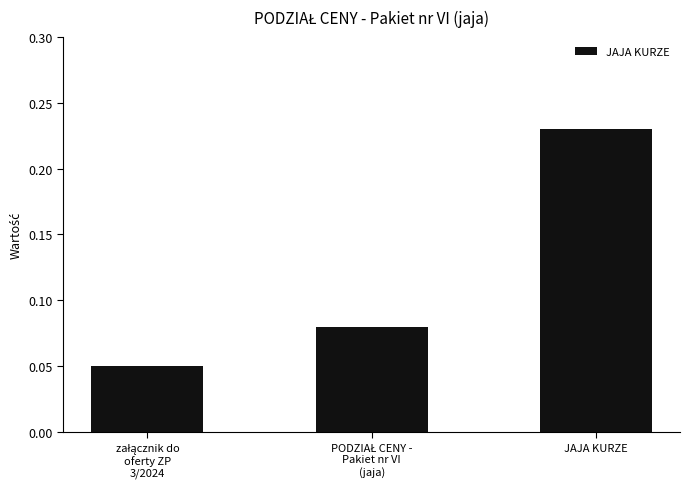

What is the label of the 1st bar from the right?

JAJA KURZE